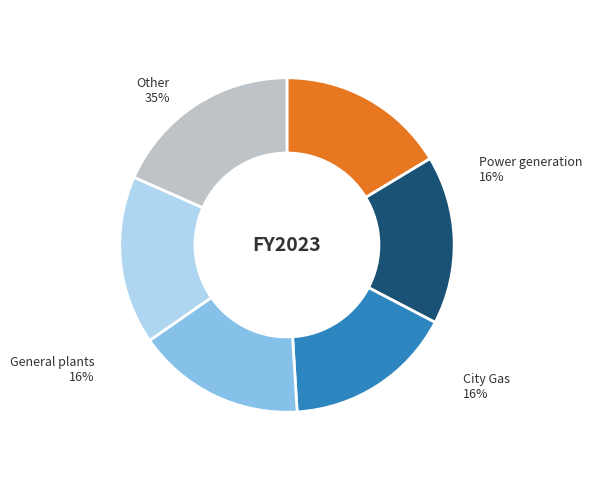

Does 28 represent more than half of the total?

No